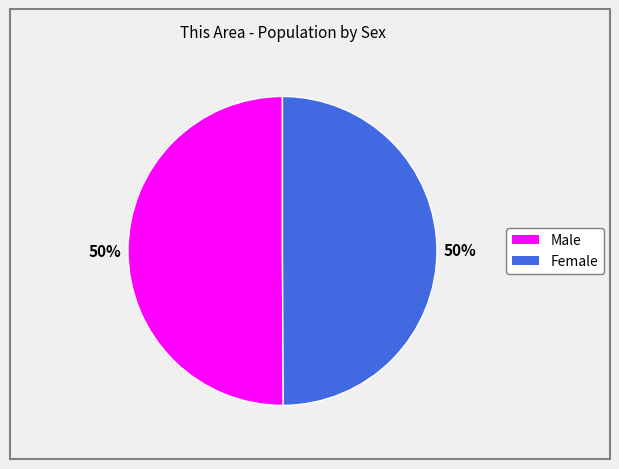

The Female slice represents 56% of the pie. True or false?

False